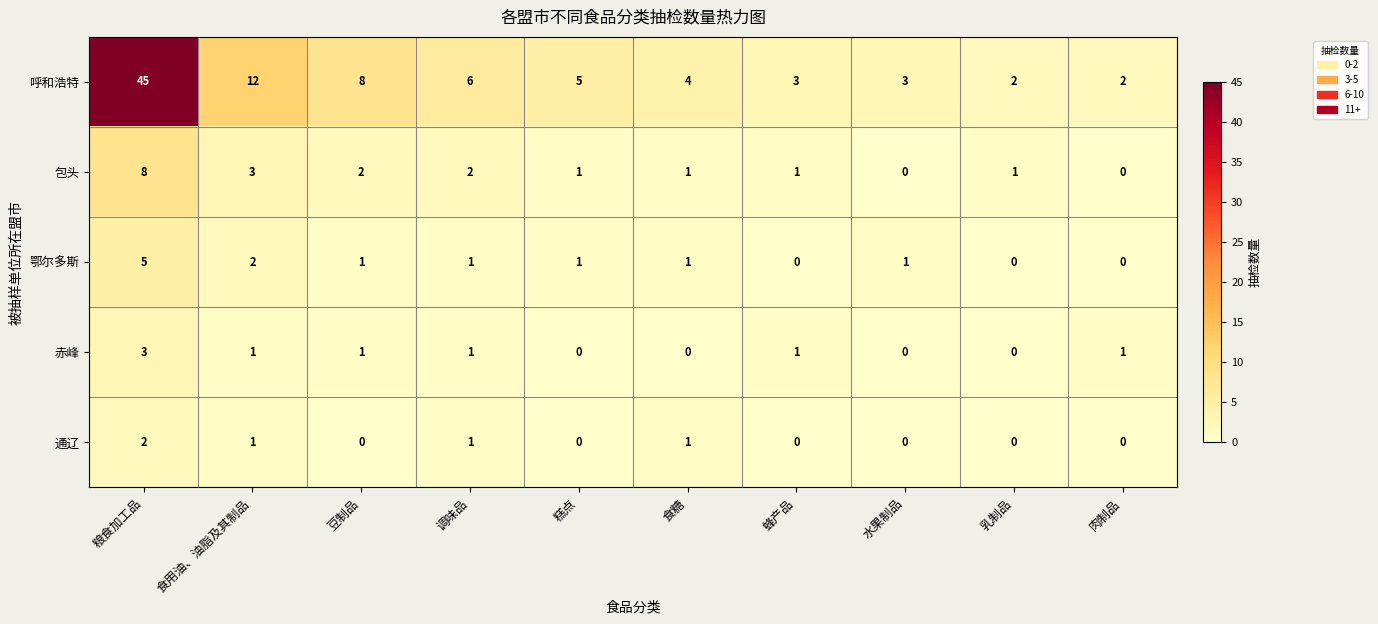

The value of 赤峰 at 肉制品 is 2. True or false?

False